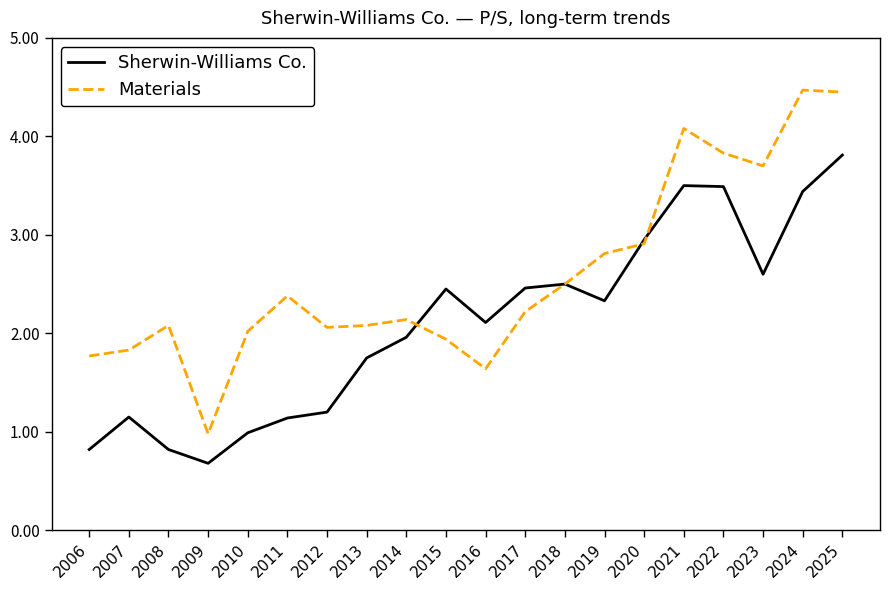

Does the chart have visible grid lines?

No